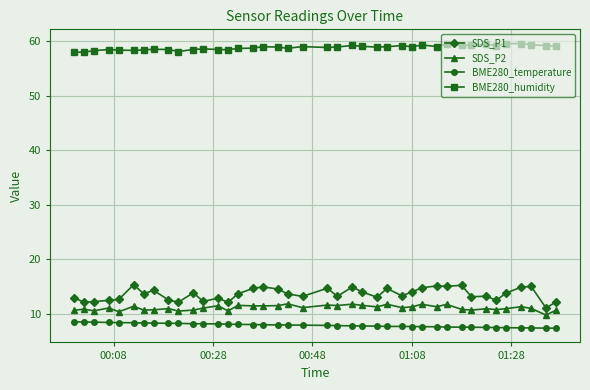

What is the value of the BME280_temperature point at the 12th from the left?

8.2